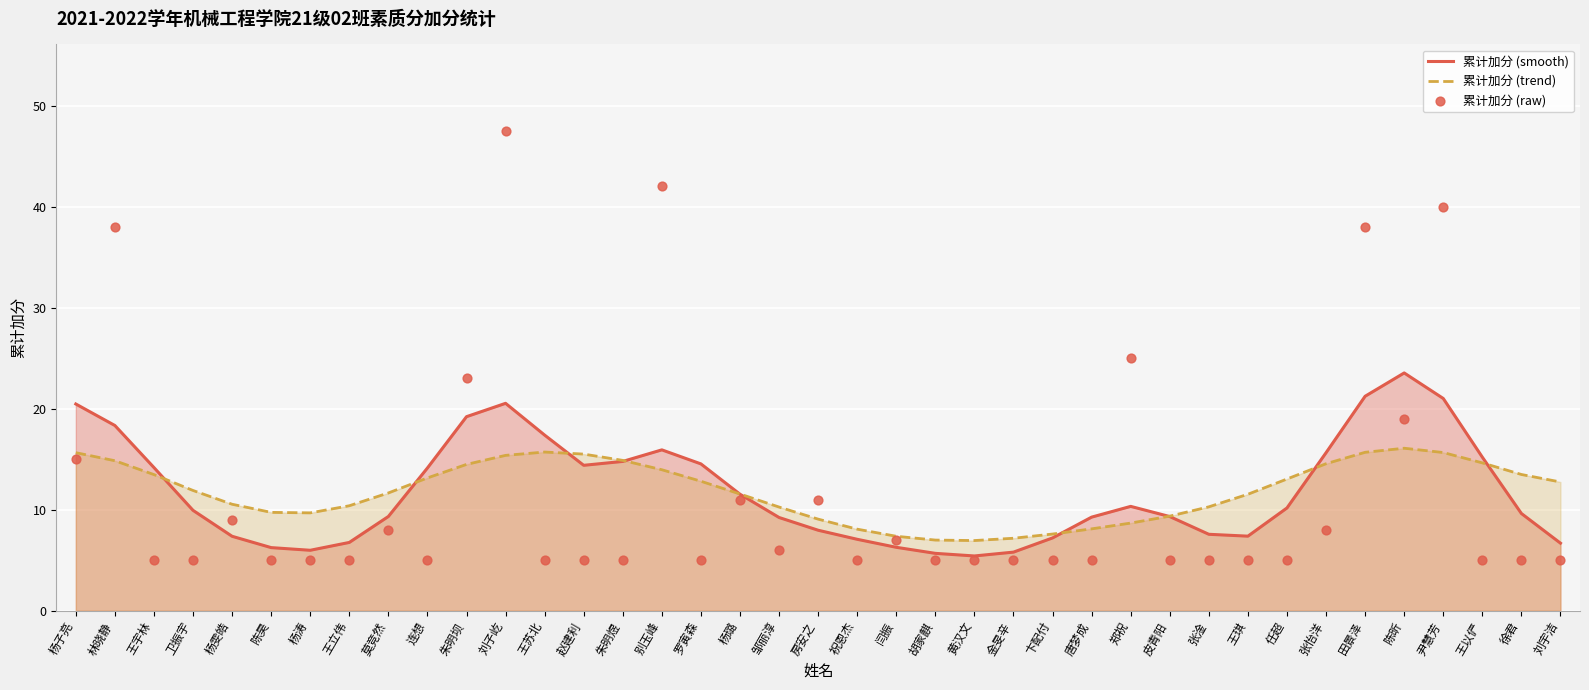

What are all the series names shown in the legend?

累计加分 (smooth), 累计加分 (trend), 累计加分 (raw)